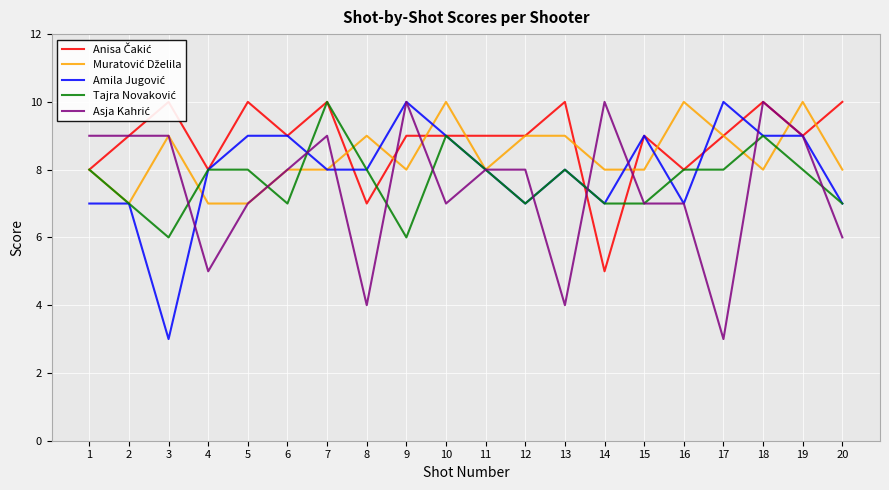

List the labels in order of Amila Jugović value, smallest first.

3, 1, 2, 12, 14, 16, 20, 4, 7, 8, 11, 13, 5, 6, 10, 15, 18, 19, 9, 17